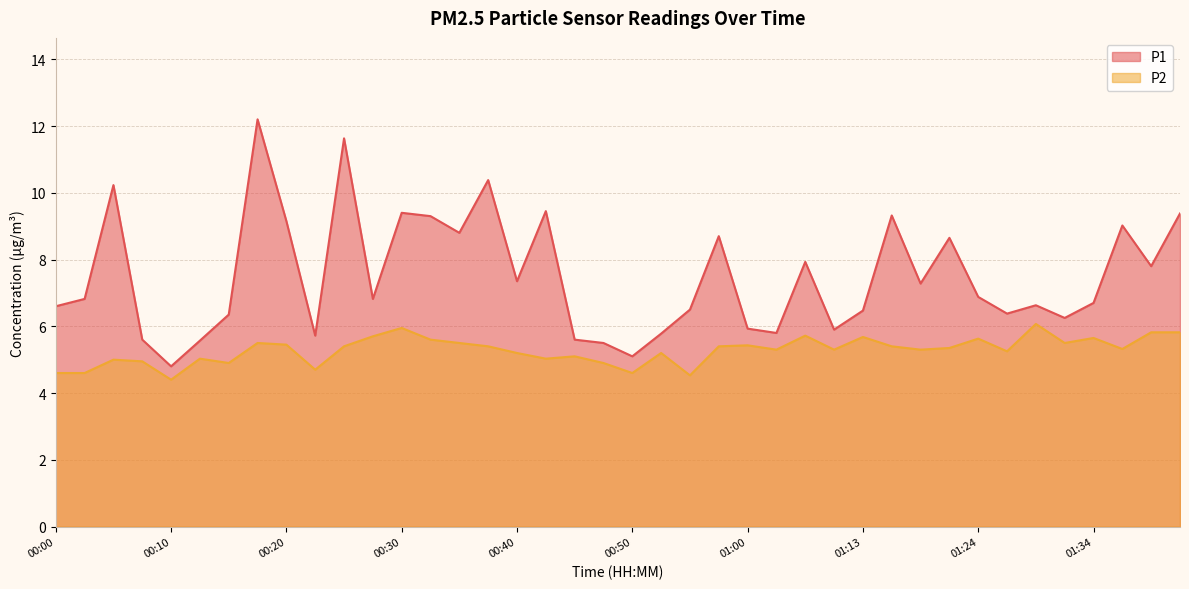

Is the value of P1 at 01:21 greater than the value of P2 at 01:24?

Yes